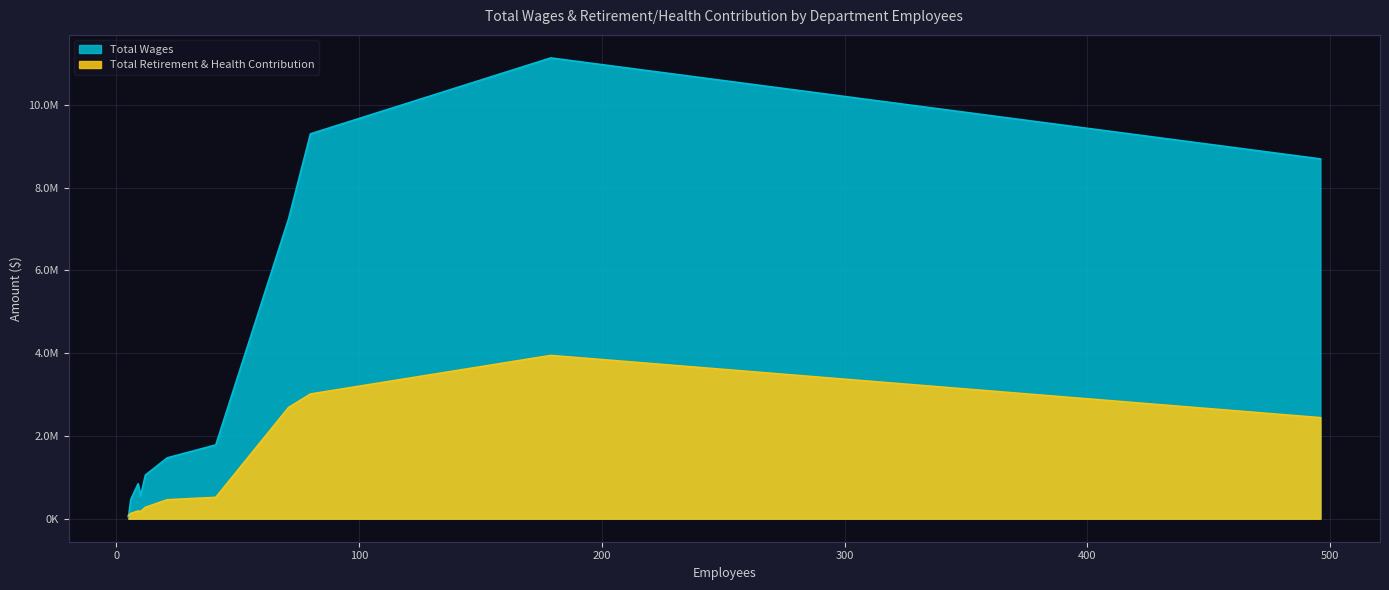

Which category has the lowest value in the Total Retirement & Health Contribution series?

Mayor/Council